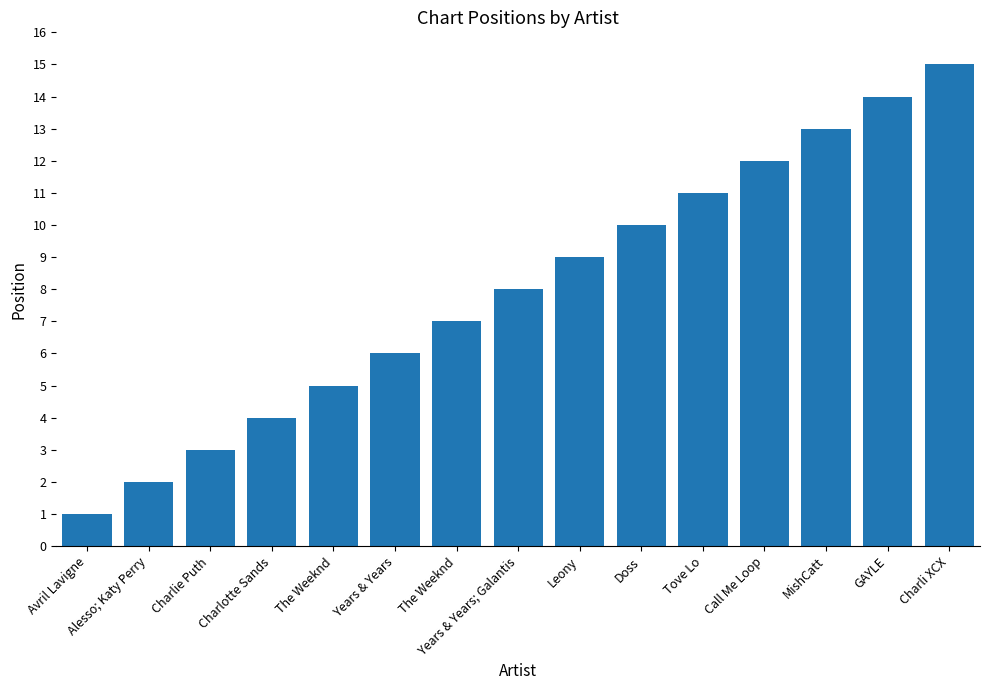

Does the chart contain any negative values?

No